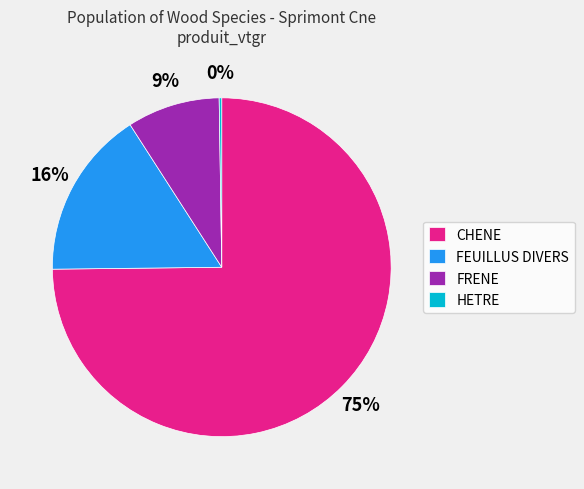

To the nearest percent, what is the average slice percentage?

25%